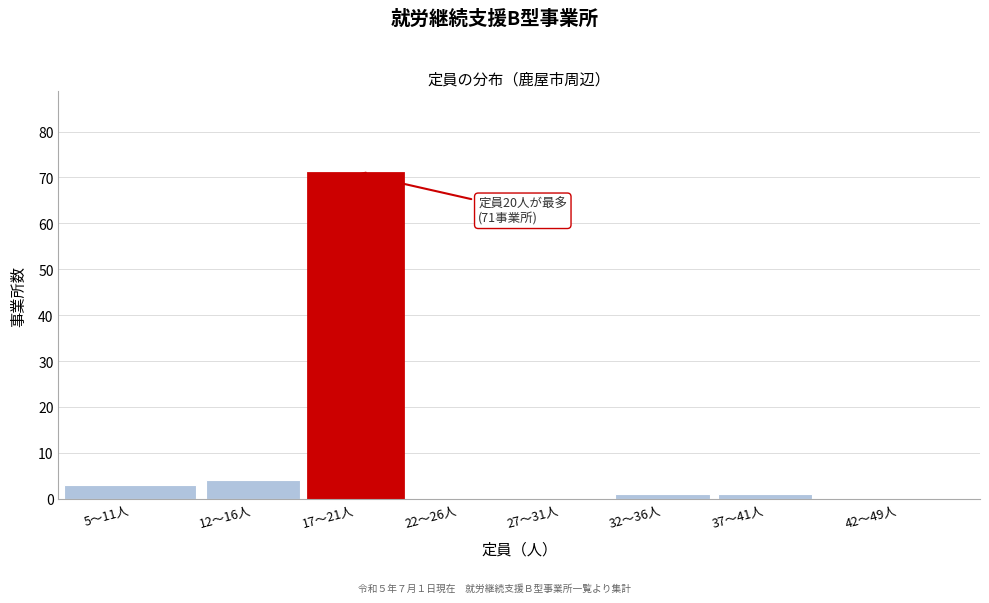

Reading left to right, extract all data points from this chart.

5〜11人=3	12〜16人=4	17〜21人=71	22〜26人=0	27〜31人=0	32〜36人=1	37〜41人=1	42〜49人=0